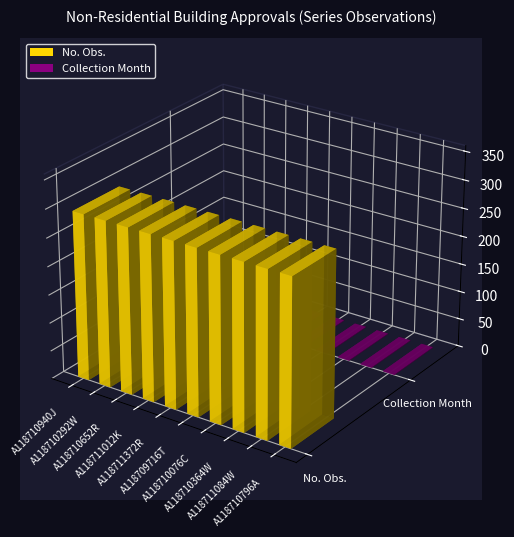

Which series changed the most between A118709716T and A118710364W?

No. Obs.